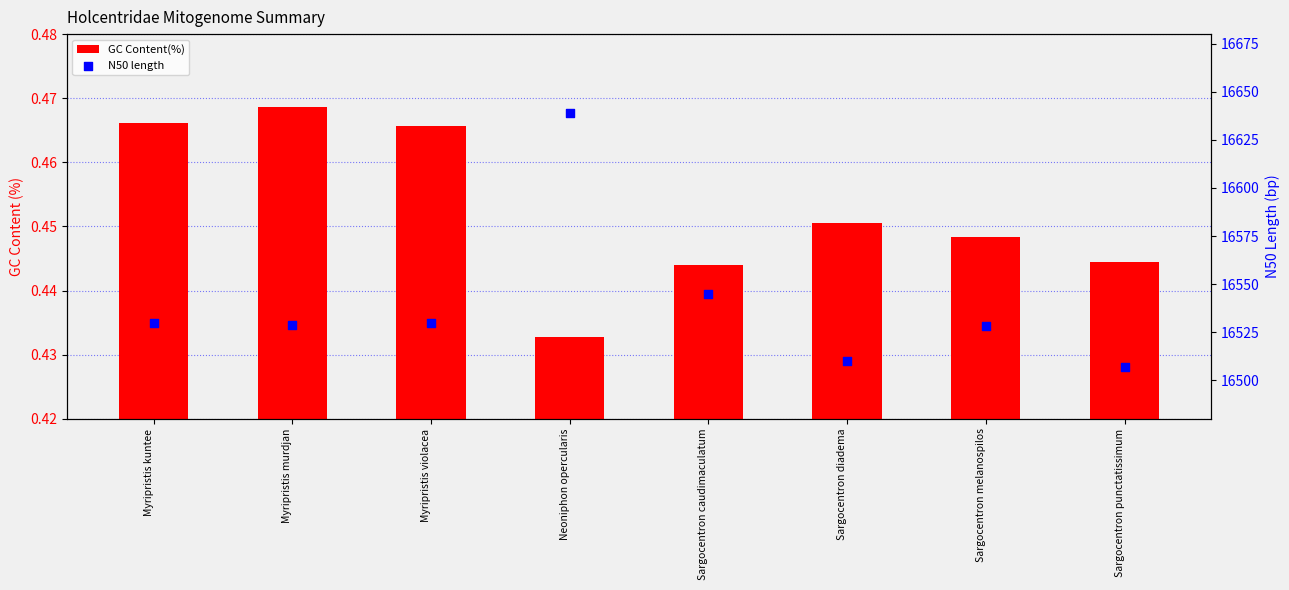

At how many categories does at least one series exceed 8538?

8